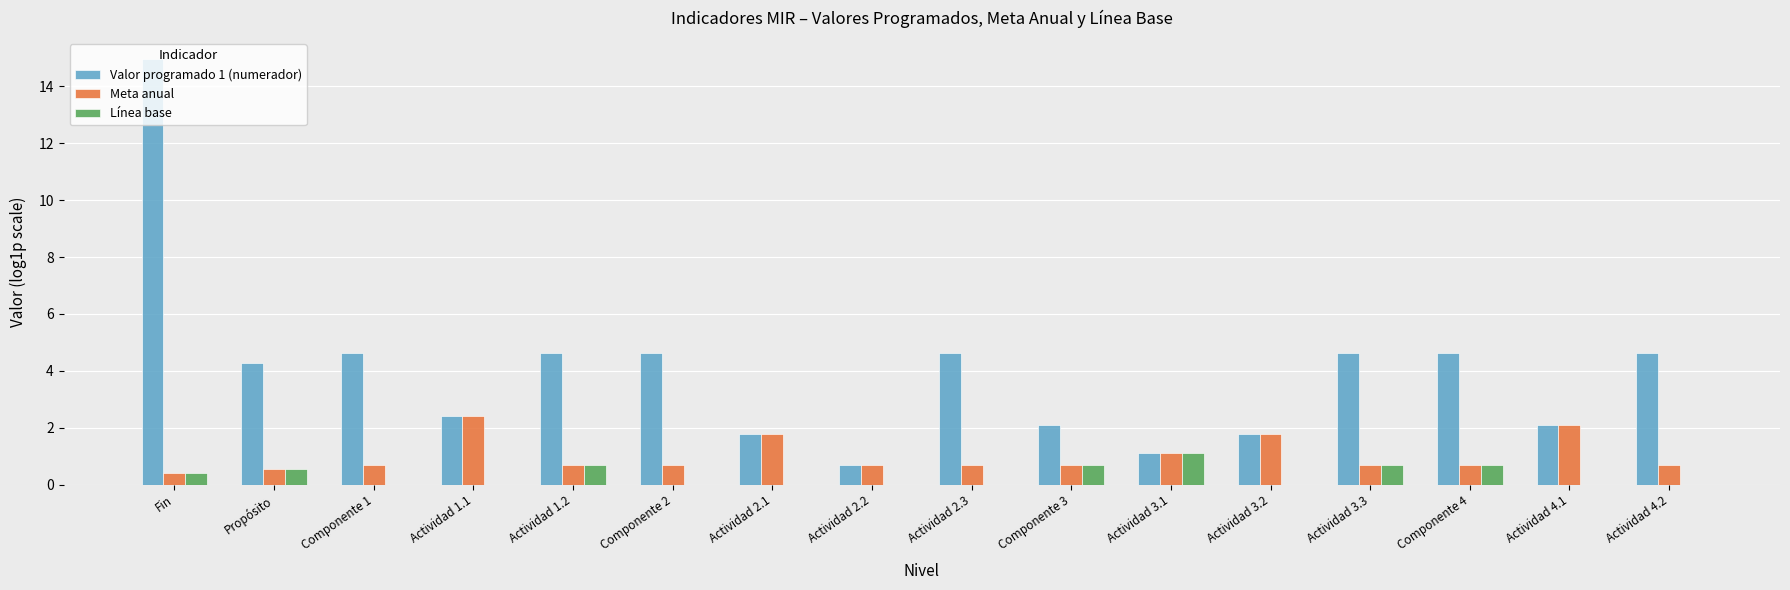

Which series changed the most between Fin and Componente 3?

Valor programado 1 (numerador)